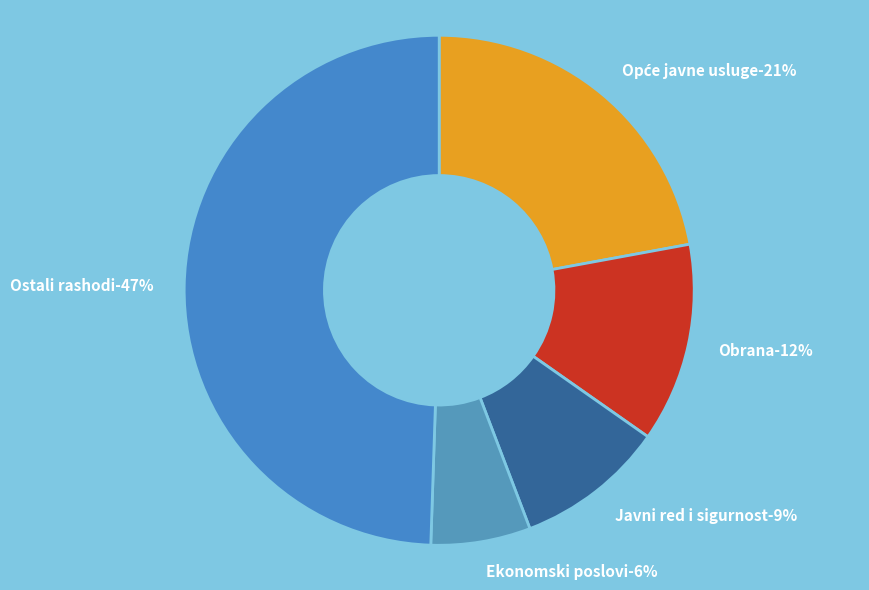

Does Obrana represent more than half of the total?

No